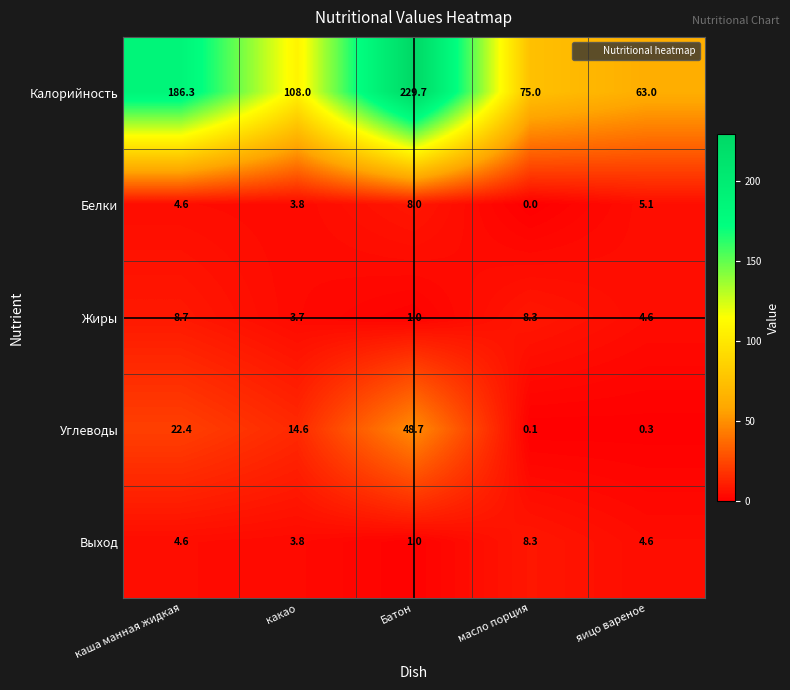

True or false: Белки has a value of 1.6 at каша манная жидкая.

False